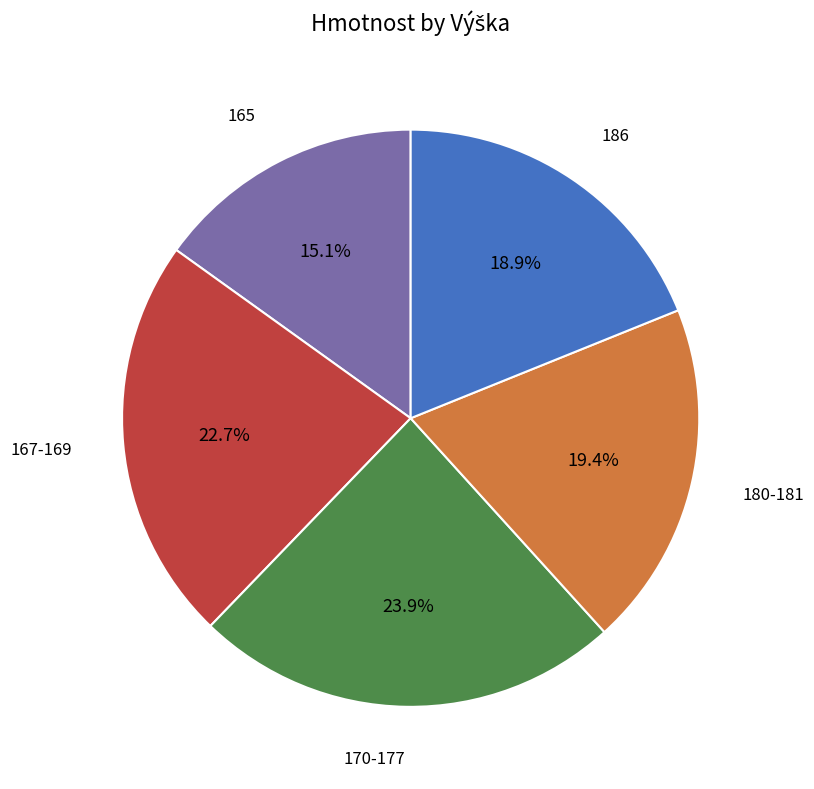

Which slice is the largest?

170-177